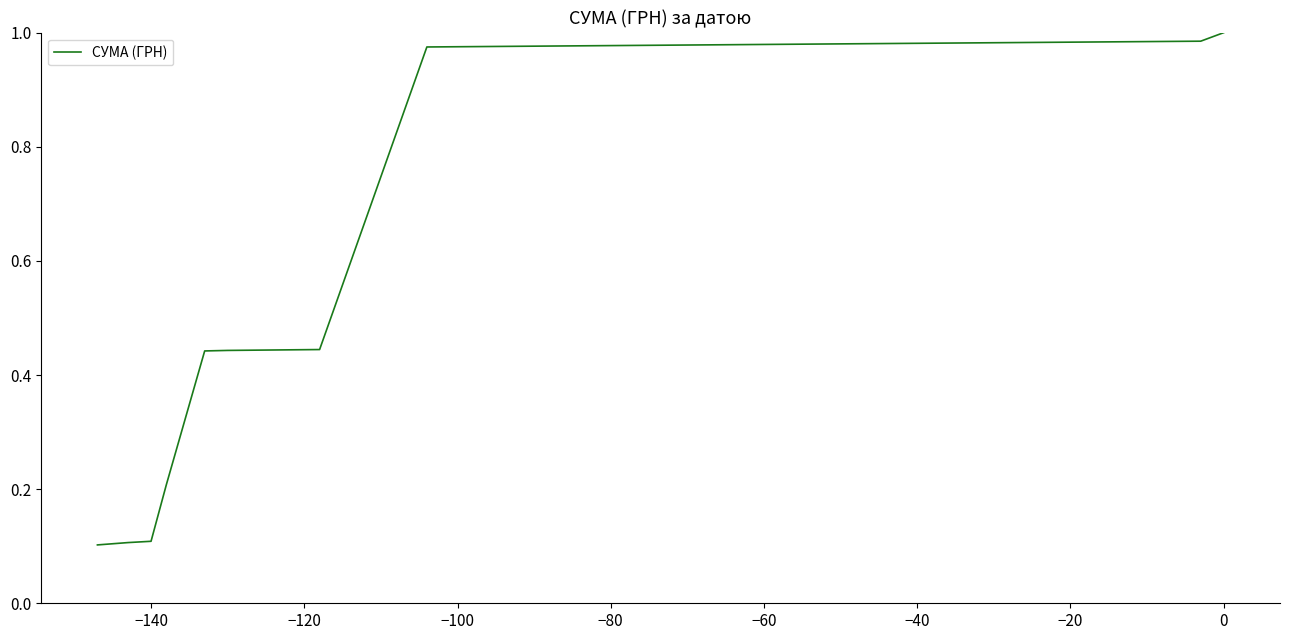

The value at 0 is 0.4. True or false?

False